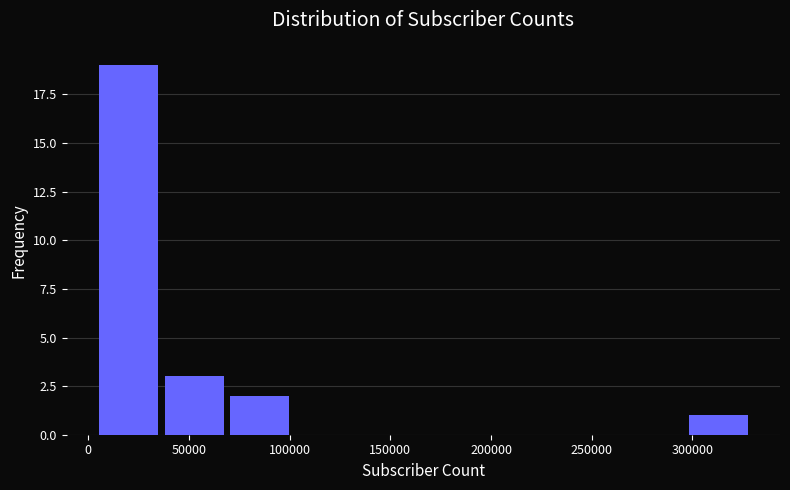

Reading left to right, transcribe this chart: for each bar, give the range it covers on the x-axis and its height. Neither the bar edges nor the heights are printed on the chart, so give them approximately, as read against the axes.

5000 to 35000: 19
35000 to 70000: 3
70000 to 100000: 2
100000 to 135000: 0
135000 to 165000: 0
165000 to 200000: 0
200000 to 230000: 0
230000 to 265000: 0
265000 to 295000: 0
295000 to 330000: 1